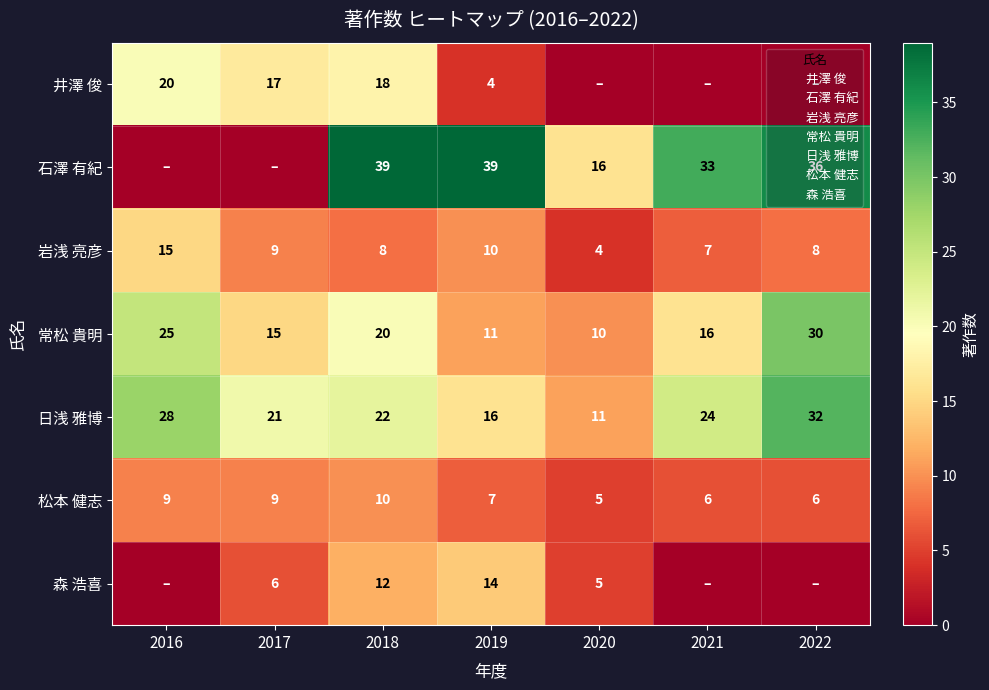

Which has a higher value, 2017 or 2021?

2017